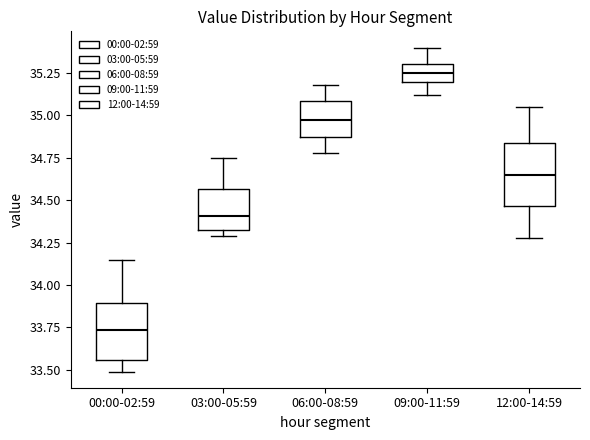

Reading left to right, read every box against the y-axis: the position of its median line, the range the box covers, and the ends of its whiskers. The values are not printed on the chart, so give them approximately, as read against the axis.

00:00-02:59: median 33.75, box 33.55 to 33.90, whiskers 33.50 to 34.15
03:00-05:59: median 34.40, box 34.30 to 34.55, whiskers 34.30 (just below the box's lower edge) to 34.75
06:00-08:59: median 34.95, box 34.85 to 35.10, whiskers 34.80 to 35.20
09:00-11:59: median 35.25, box 35.20 to 35.30, whiskers 35.10 to 35.40
12:00-14:59: median 34.65, box 34.45 to 34.85, whiskers 34.30 to 35.05